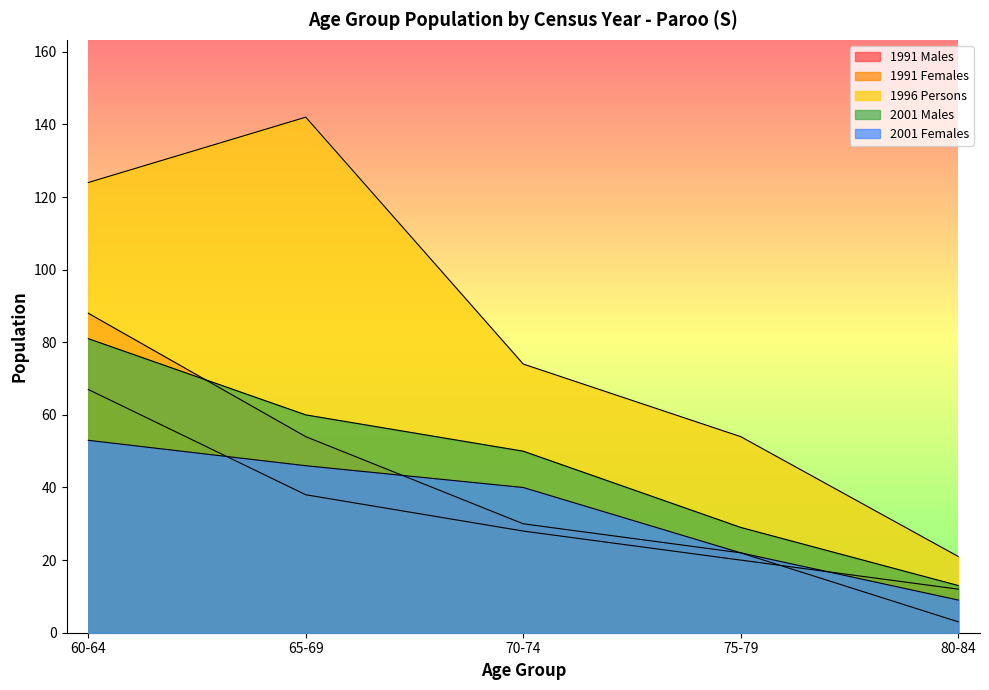

Is it true that 2001 Females equals 22 at 75-79?

True